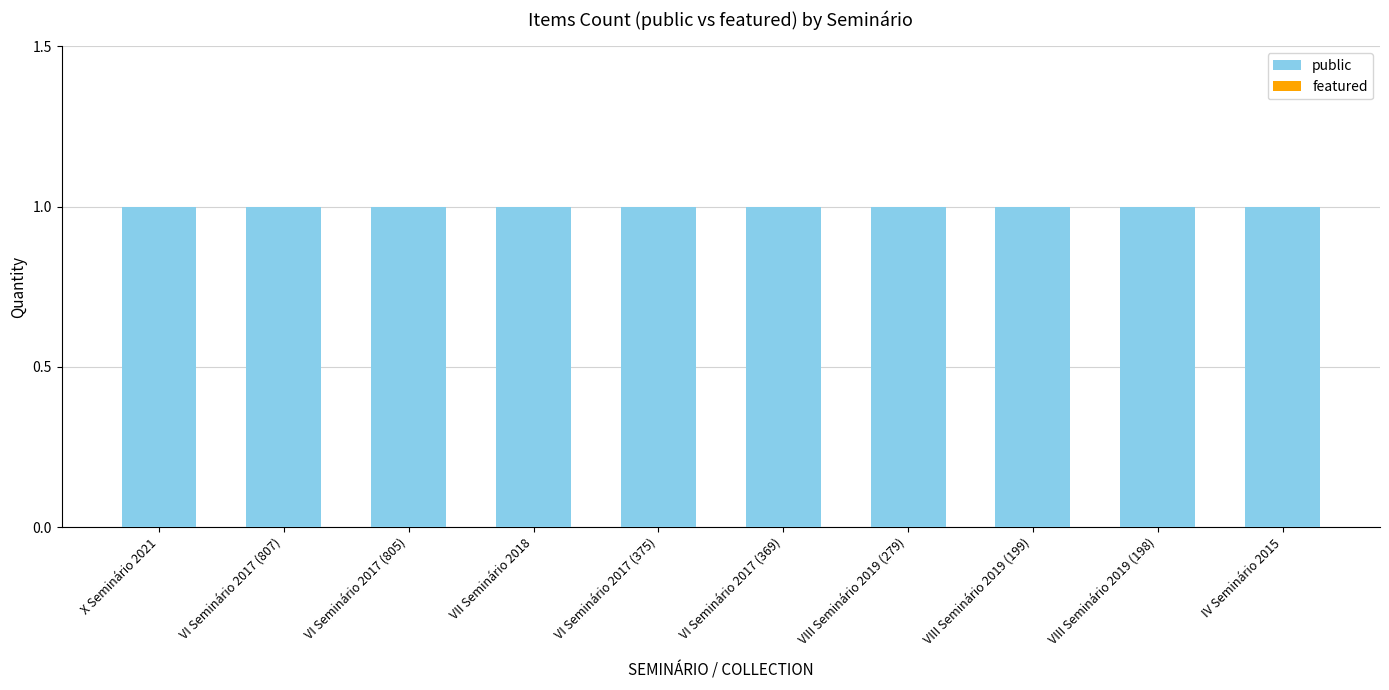

List the series in order of their overall mean, highest first.

public, featured